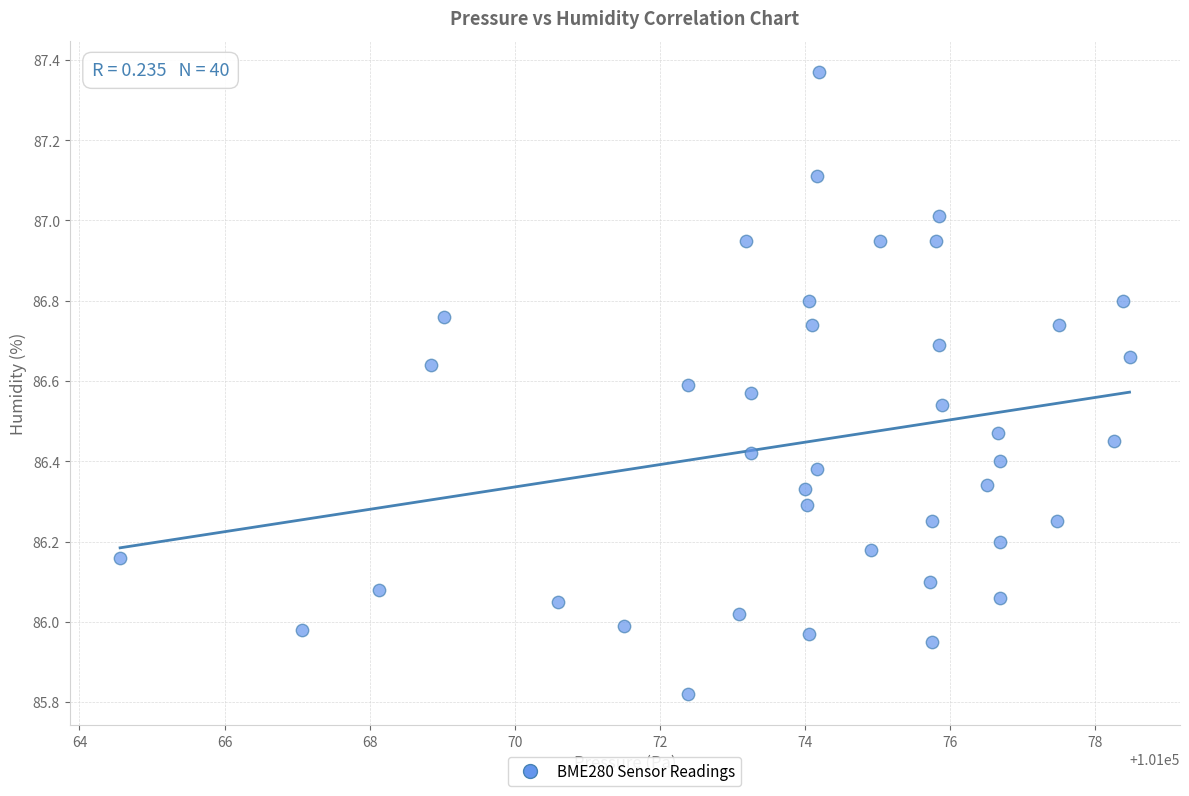

What is the range of X values (max minus min)?

13.9